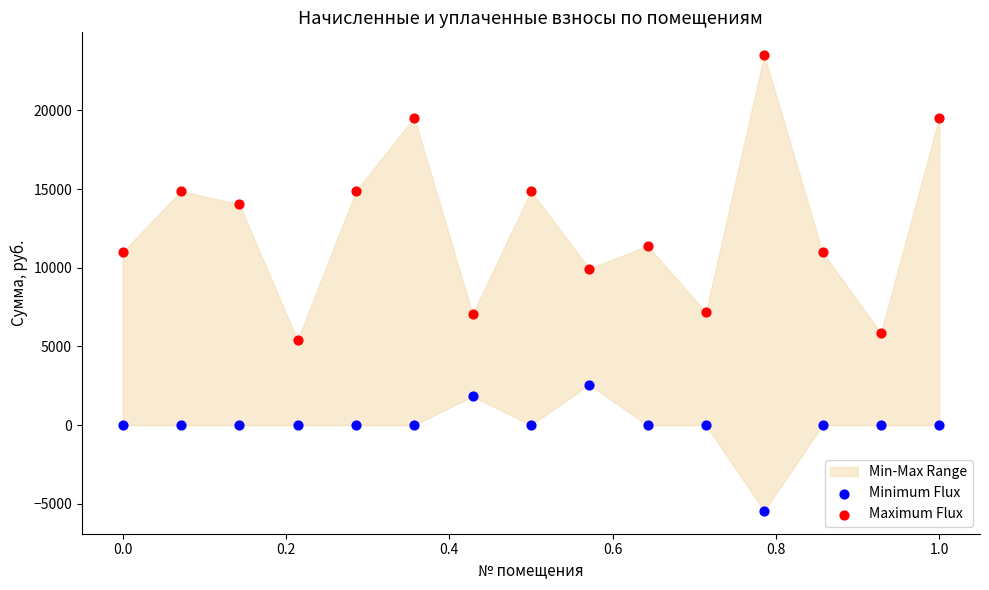

Which series has the widest spread of Y values?

Maximum Flux